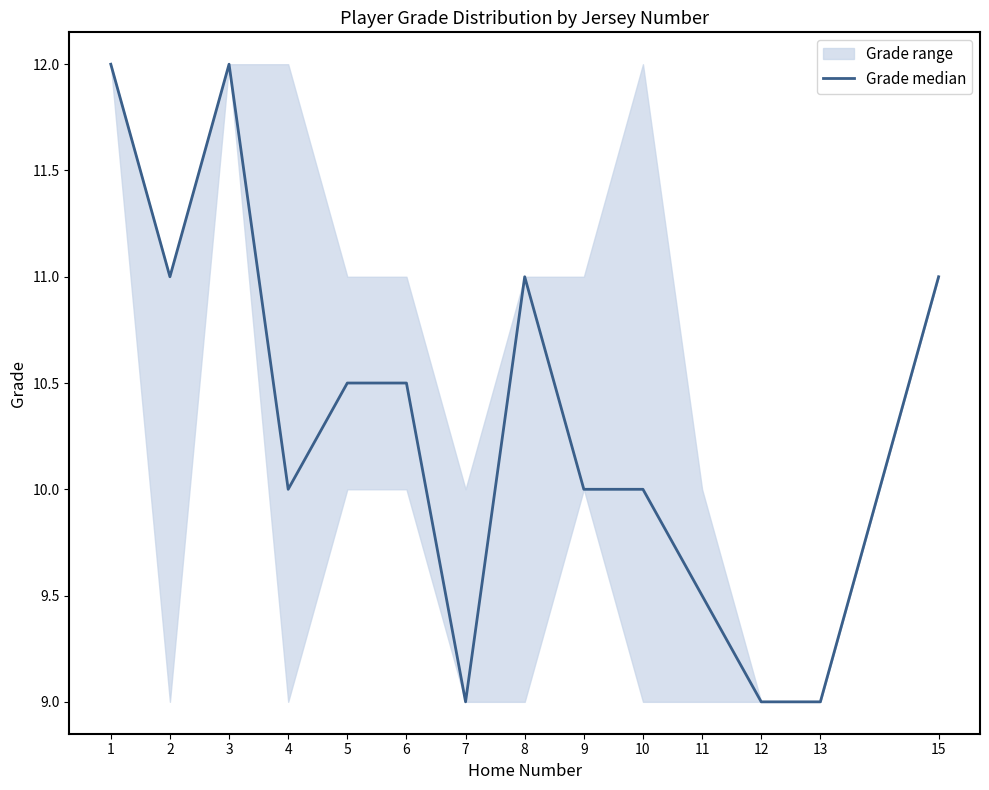

Which category has the highest value across all series?

1